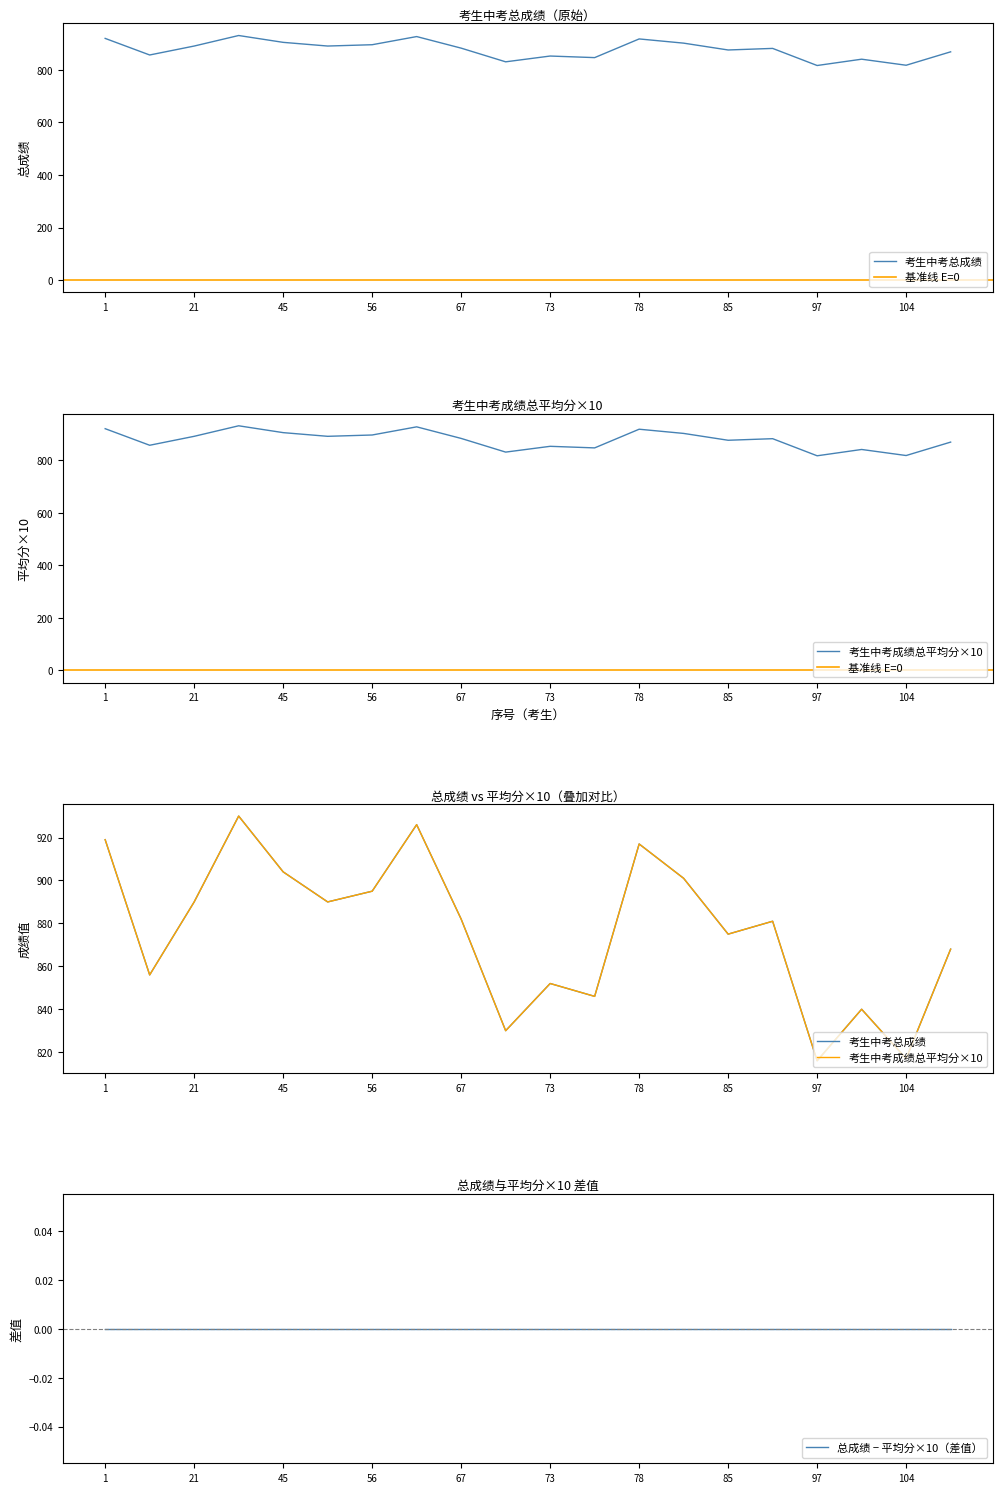

True or false: 考生中考总成绩 and 考生中考成绩总平均分 cross at least once.

False